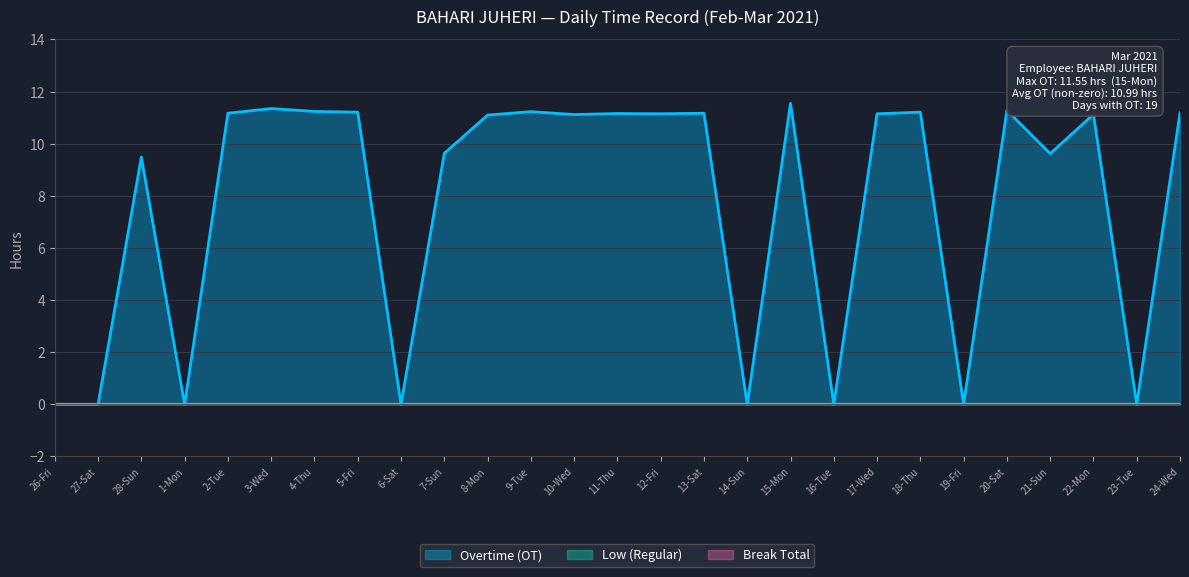

The value of Break Total at 28-Sun is 0.0. True or false?

True